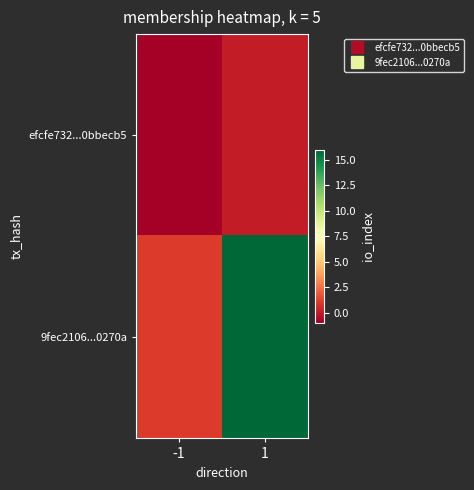

Reading left to right, transcribe all the data shown in this chart.

efcfe732...0bbecb5: -1=-1	1=0
9fec2106...0270a: -1=1	1=16